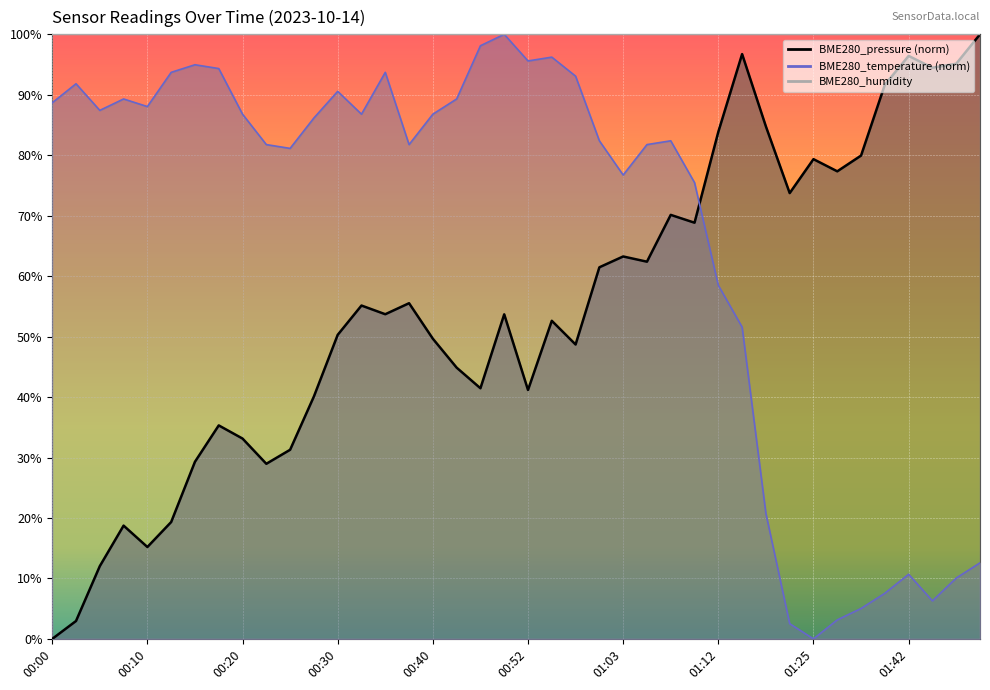

At 00:23, list the series in order from smallest to largest.

BME280_pressure, BME280_temperature